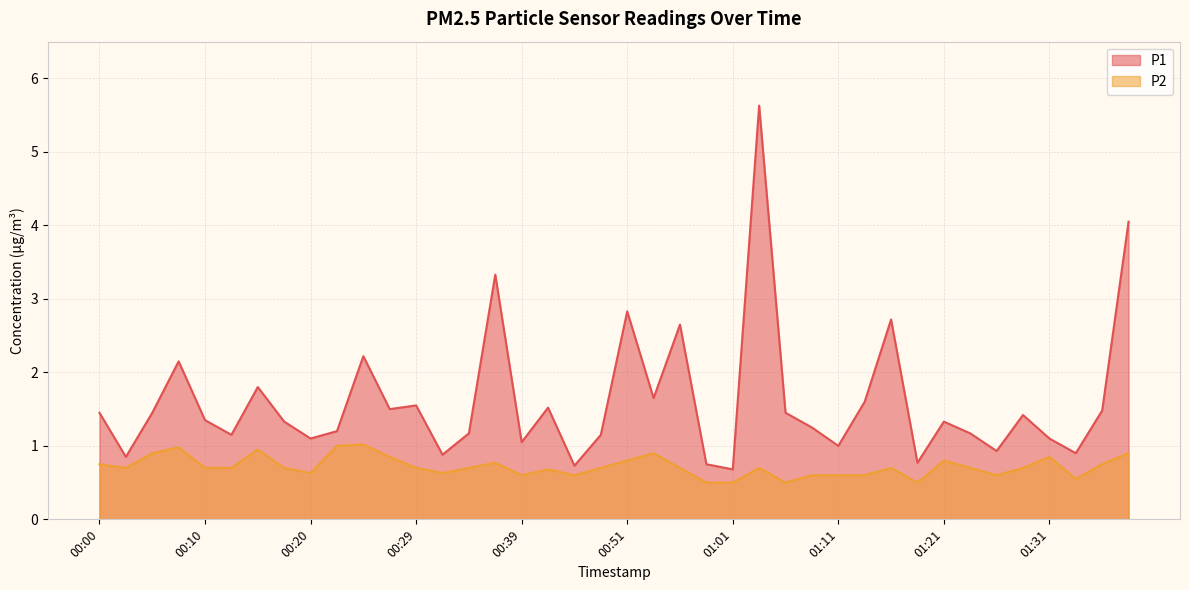

True or false: P2 and P1 intersect in this chart.

False